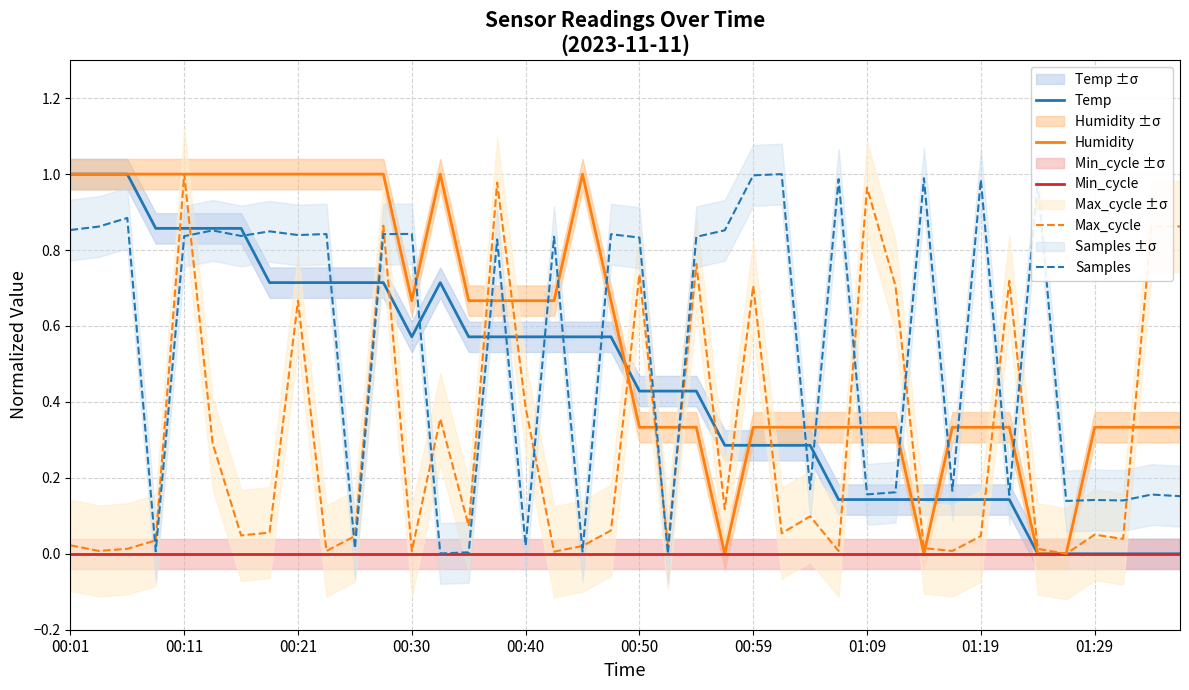

Which category has the lowest value across all series?

34